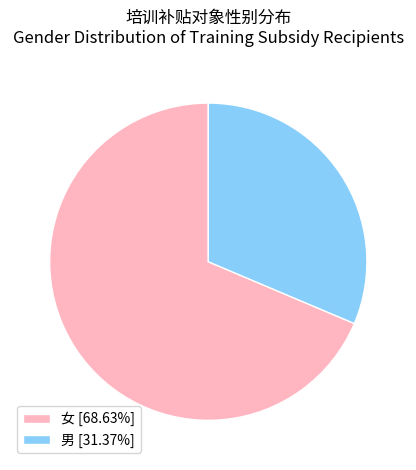

Combined, do 男 [31.37%] and 女 [68.63%] account for over 50%?

Yes